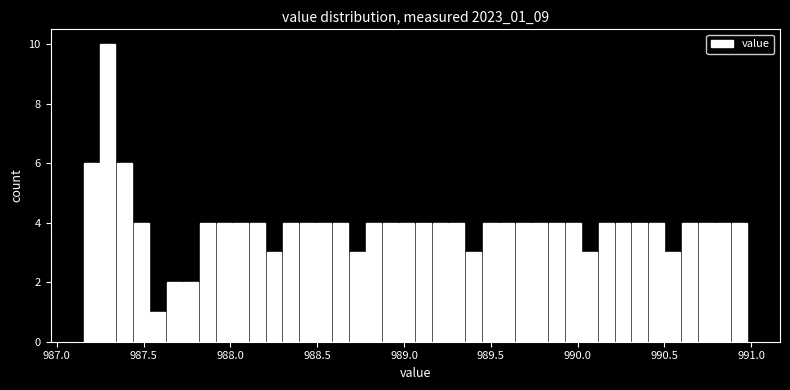

Read against the x-axis, roughly where is the centre of the tallest bar?

987.30